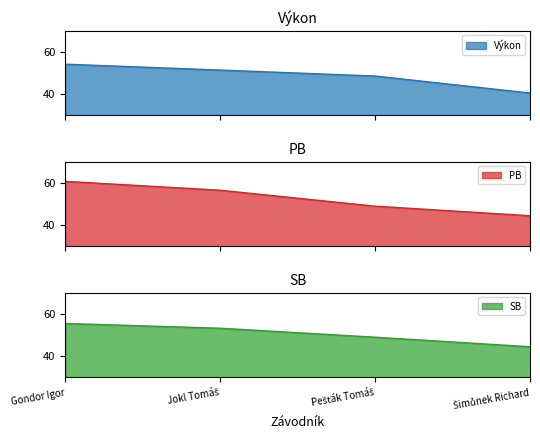

What is the sum of all PB values?

210.4